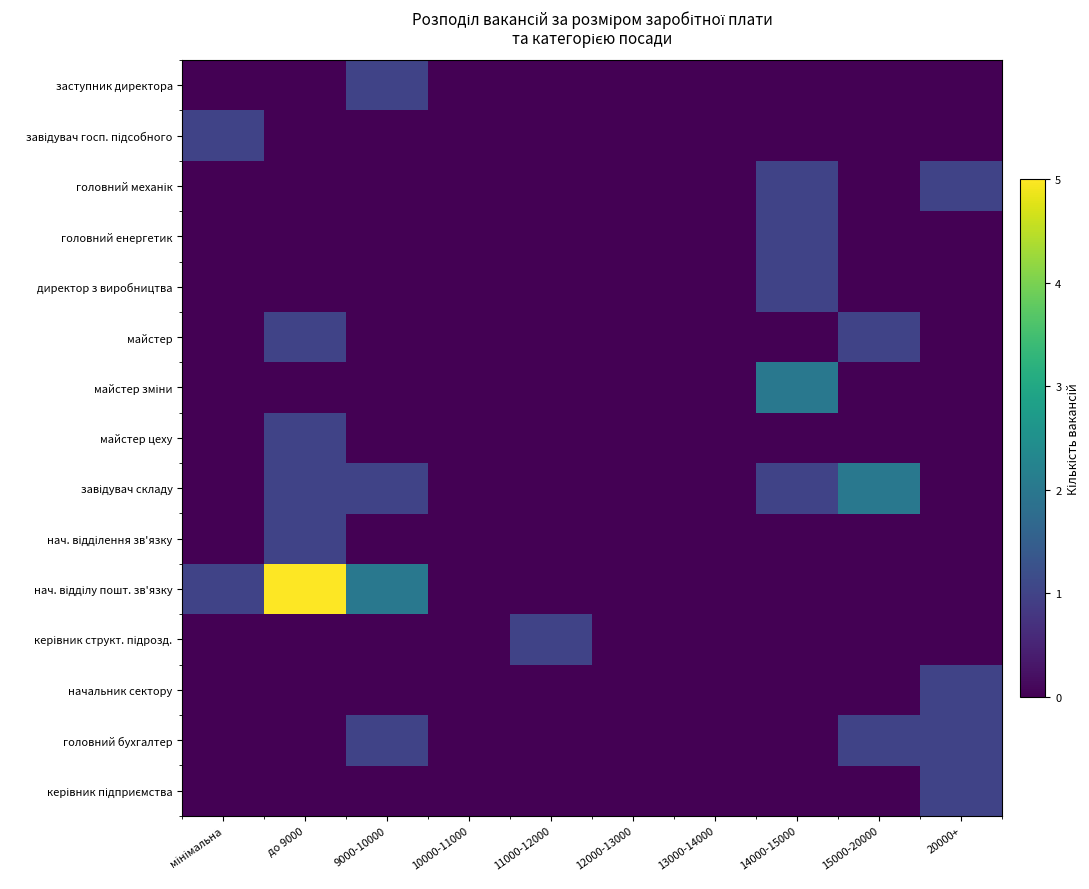

At 12000-13000, list the series in order from smallest to largest.

заступник директора, завідувач госп. підсобного, головний механік, головний енергетик, директор з виробництва, майстер, майстер зміни, майстер цеху, завідувач складу, нач. відділення зв'язку, нач. відділу пошт. зв'язку, керівник структ. підрозд., начальник сектору, головний бухгалтер, керівник підприємства